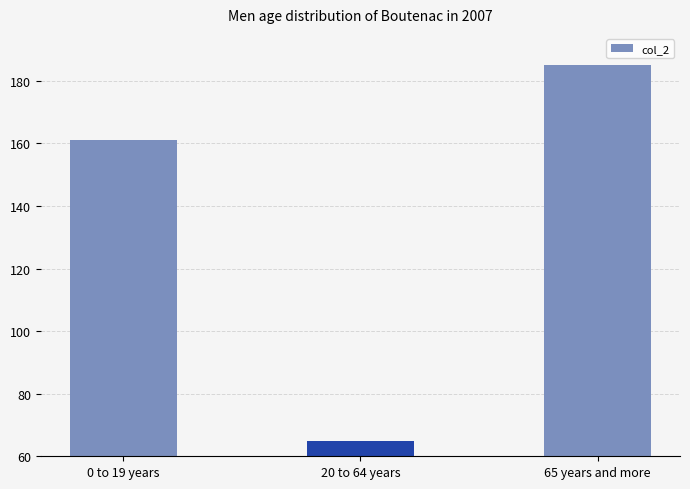

True or false: the data shows 250 at 0 to 19 years.

False